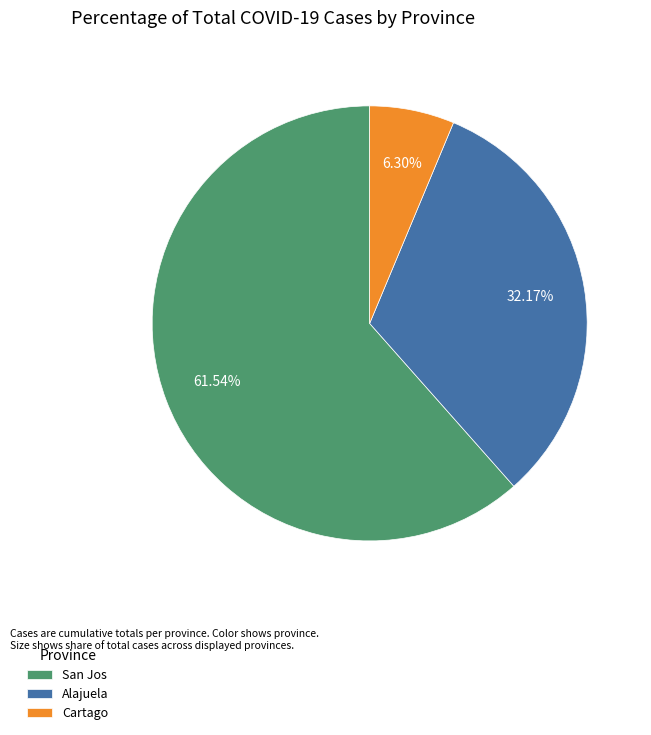

Count the number of slices in the pie.

3